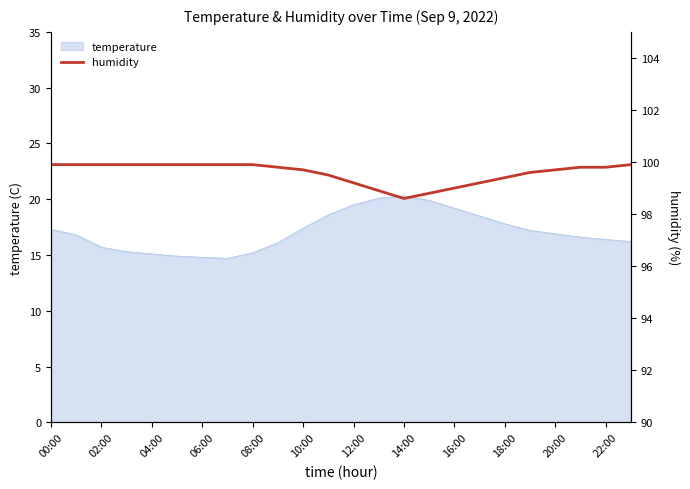

What is the minimum value for temperature?

14.7